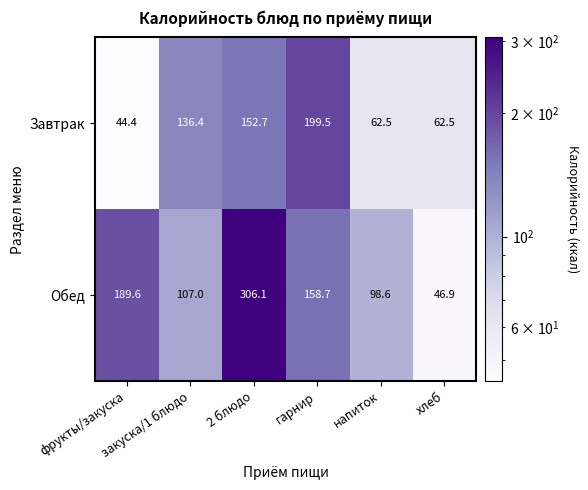

Which series has the widest spread of values?

Обед